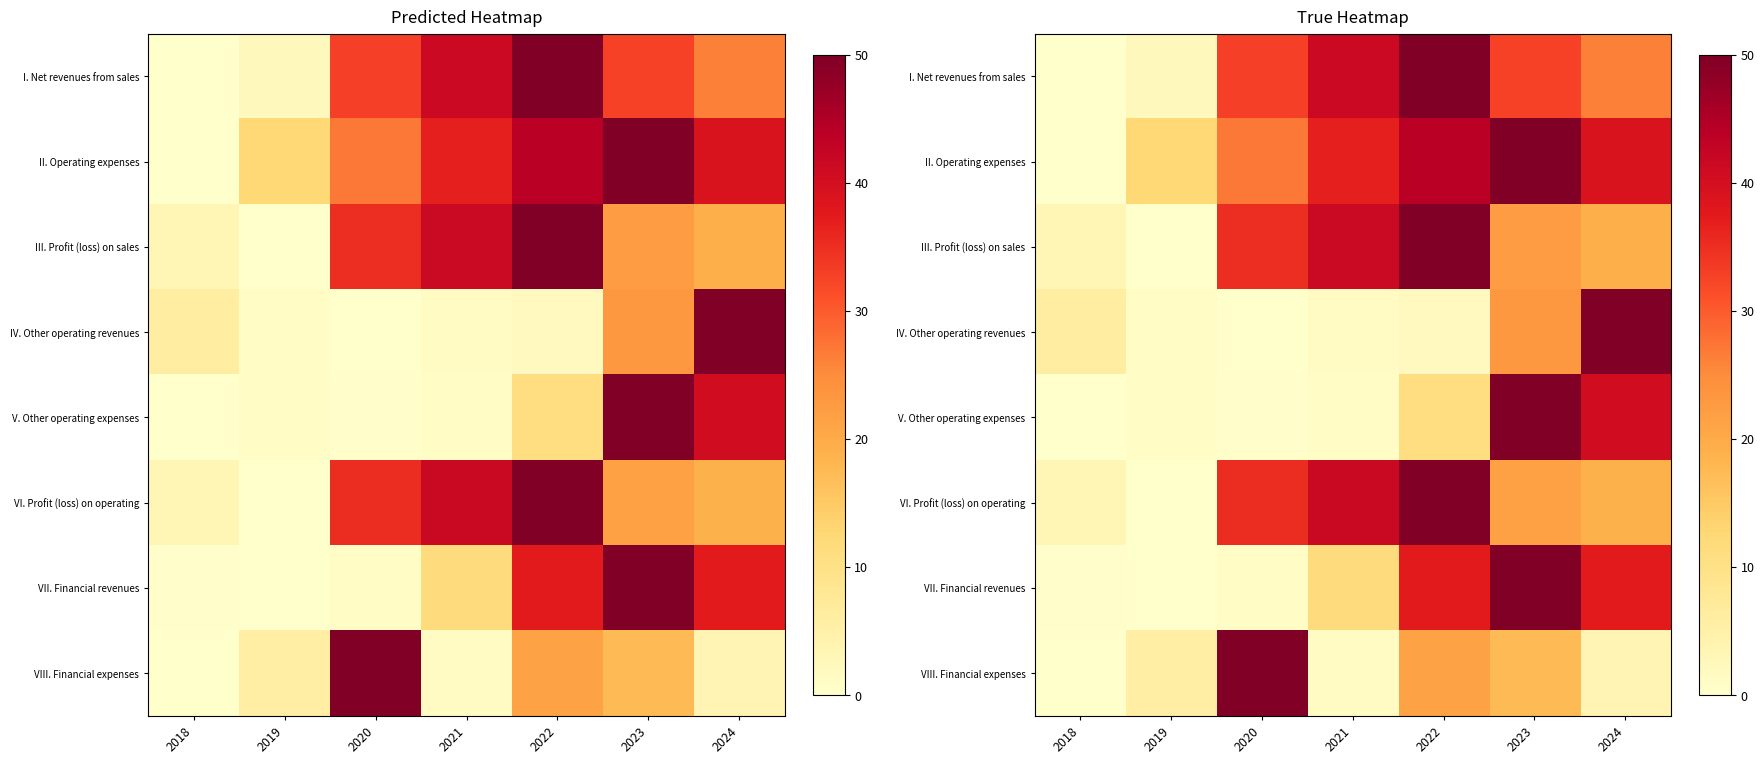

At how many categories does at least one series exceed 17?

5